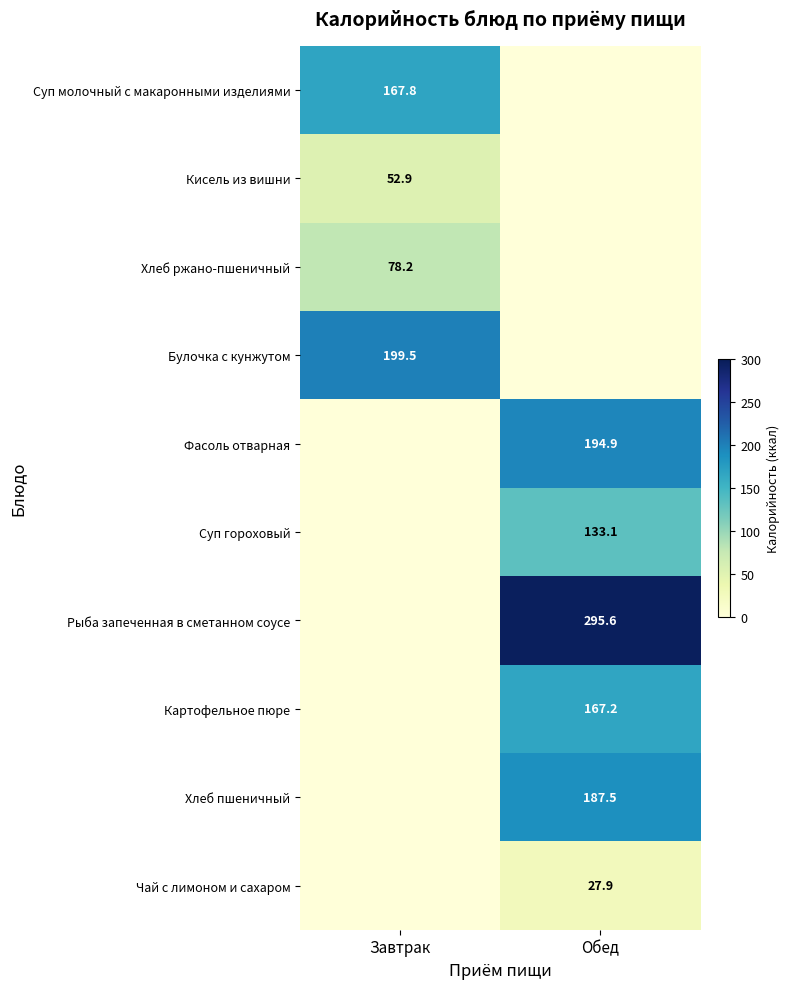

The value of Фасоль отварная at Обед is 343.6. True or false?

False